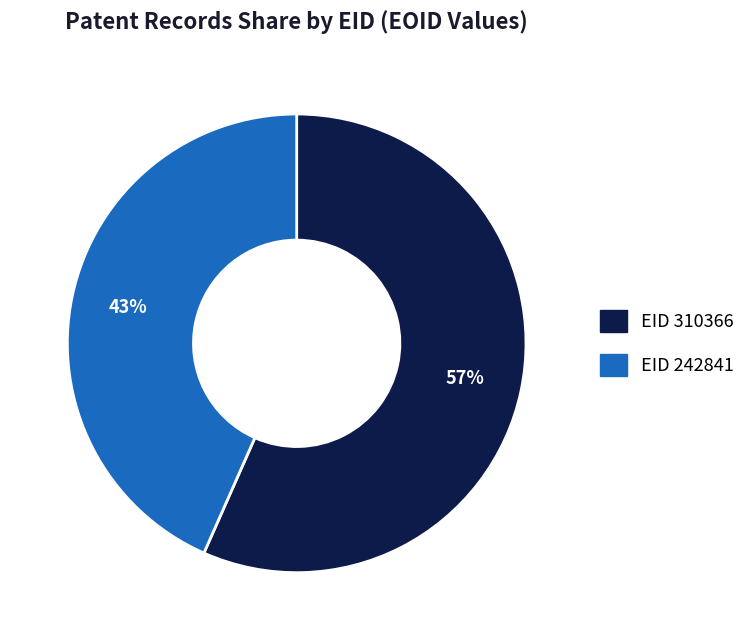

Is there any slice that represents more than half of the pie?

Yes